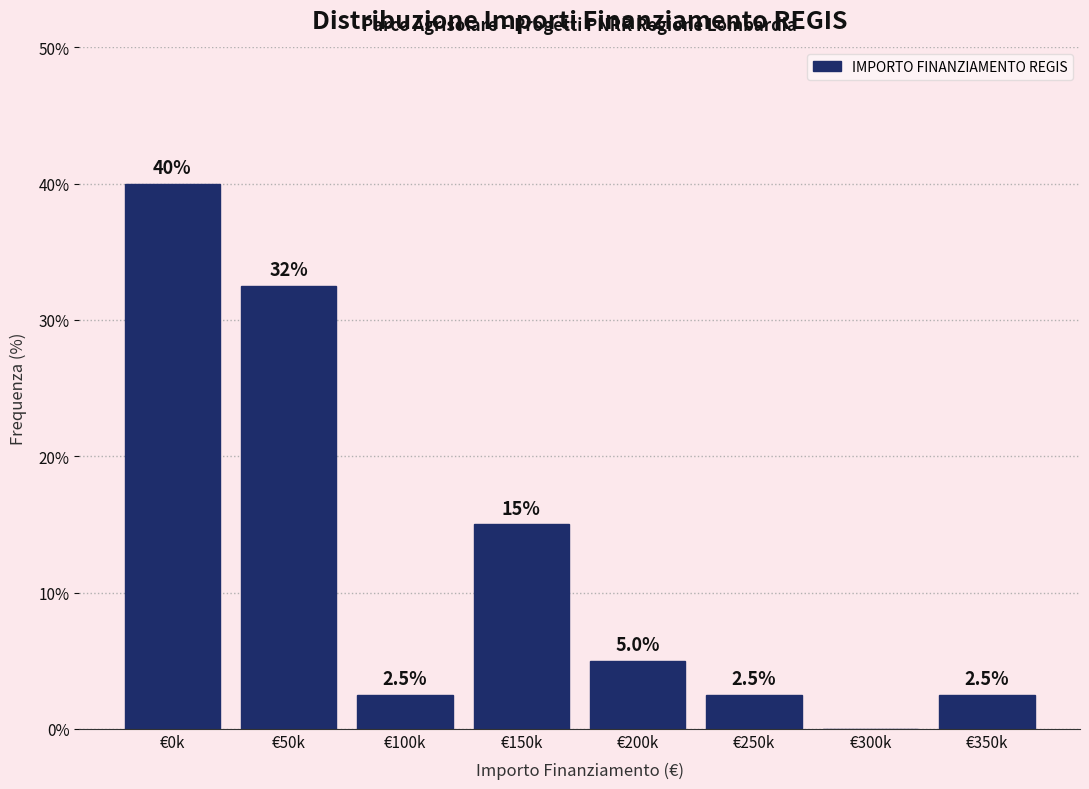

Reading left to right, list all the values displayed in this chart.

€0k=40.0	€50k=32.5	€100k=2.5	€150k=15.0	€200k=5.0	€250k=2.5	€300k=0.0	€350k=2.5